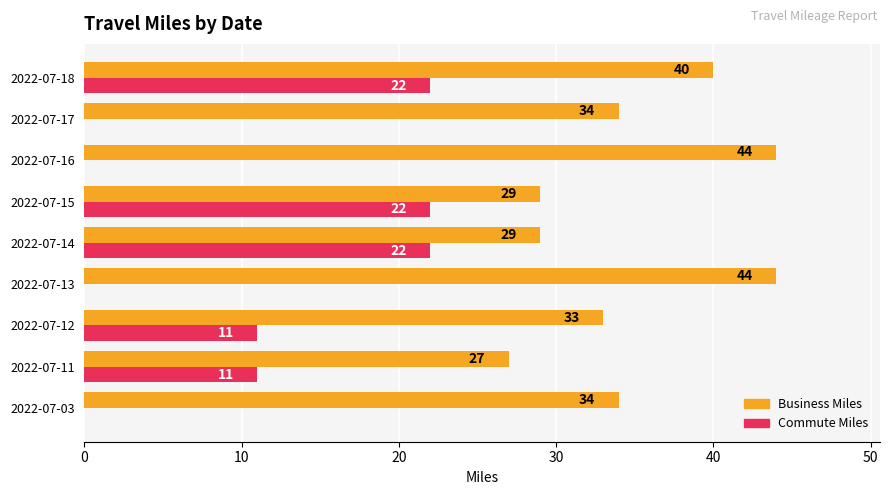

The value of Commute Miles at 2022-07-17 is -9. True or false?

False